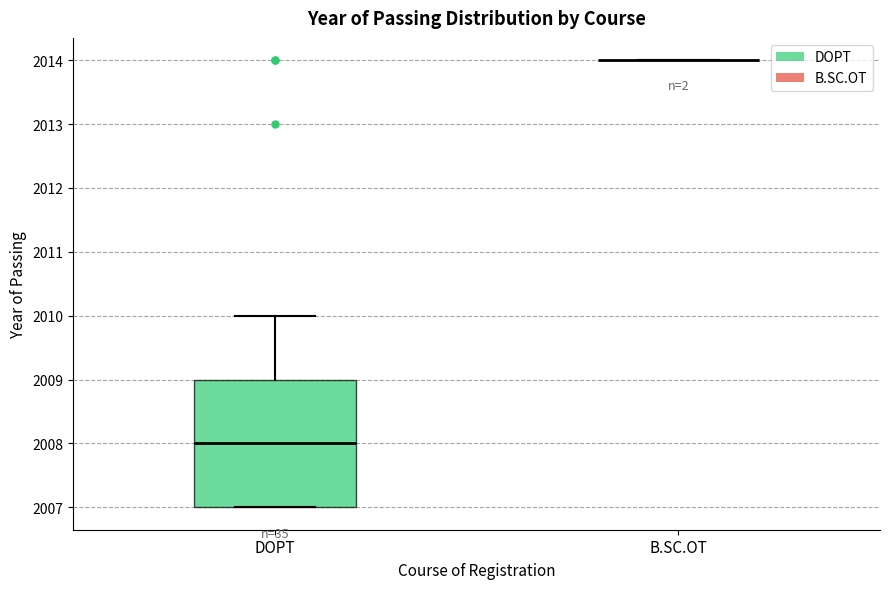

Reading left to right, read every box against the y-axis: the position of its median line, the range the box covers, and the ends of its whiskers. The values are not printed on the chart, so give them approximately, as read against the axis.

DOPT: median 2008, box 2007 to 2009, whiskers 2007 to 2010
B.SC.OT: box collapsed to a line at 2014, whiskers 2014 to 2014